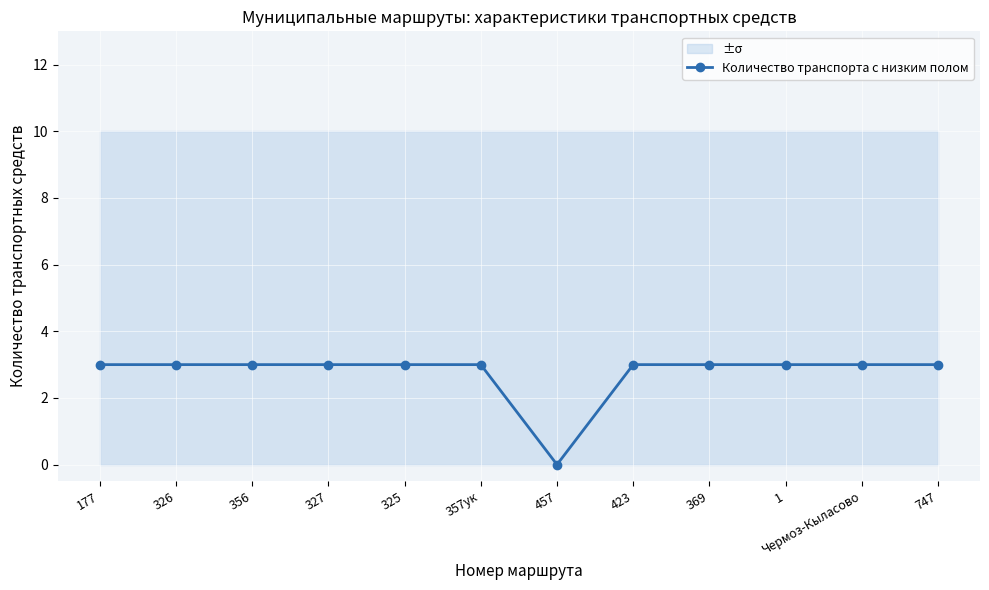

Rank the categories by value from lowest to highest.

457, 177, 326, 356, 327, 325, 357ук, 423, 369, 1, Чермоз-Кыласово, 747